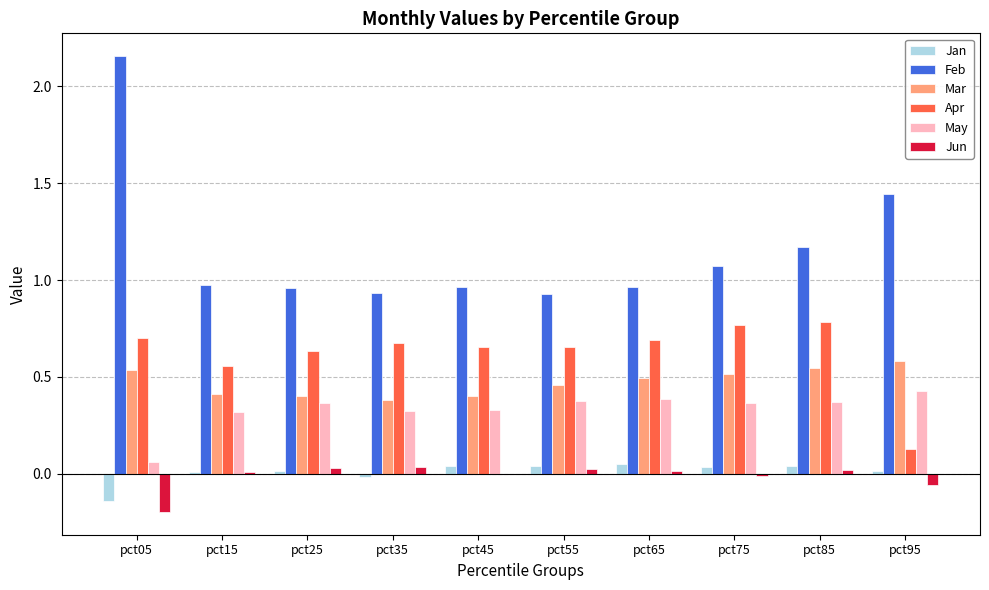

Does the chart contain stacked bars?

No